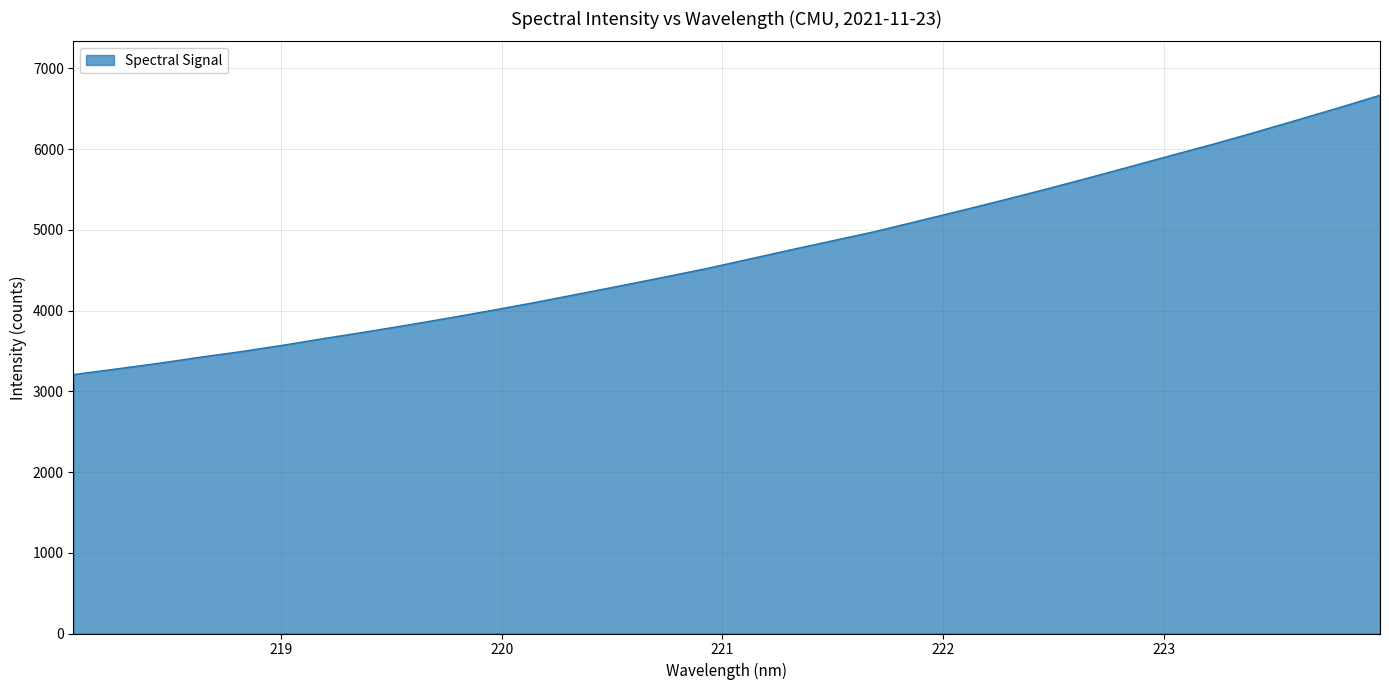

What is the smallest value displayed?

3207.3